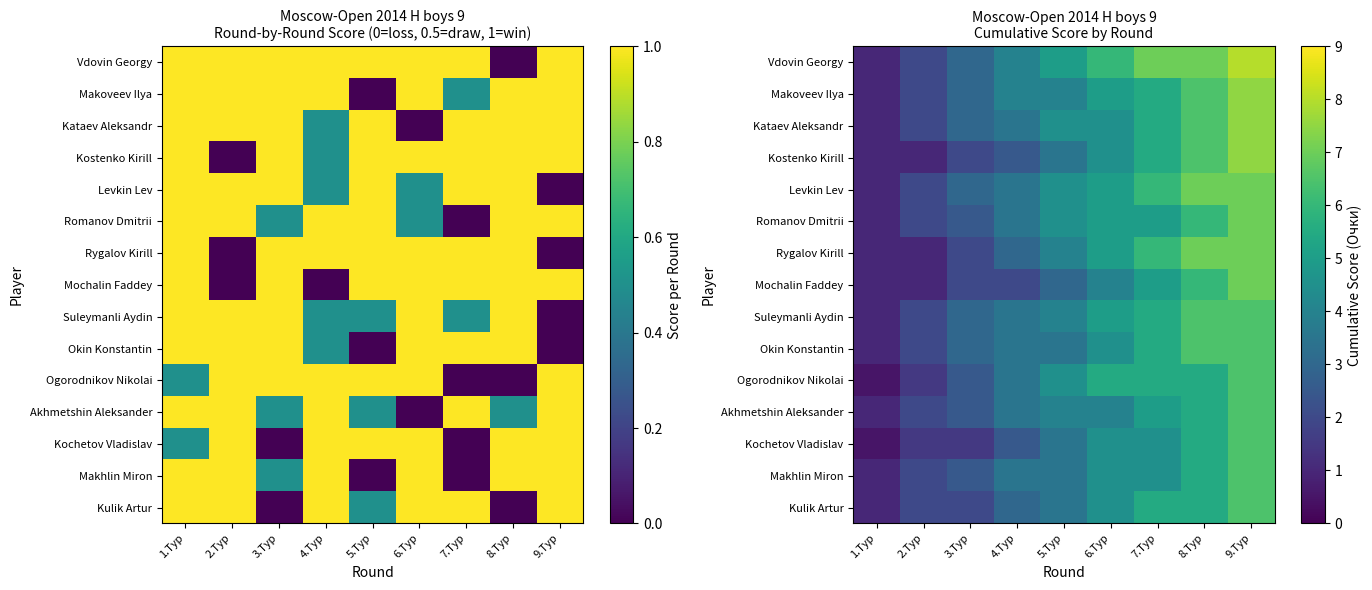

Which has a higher value, 8.Тур or 3.Тур?

8.Тур